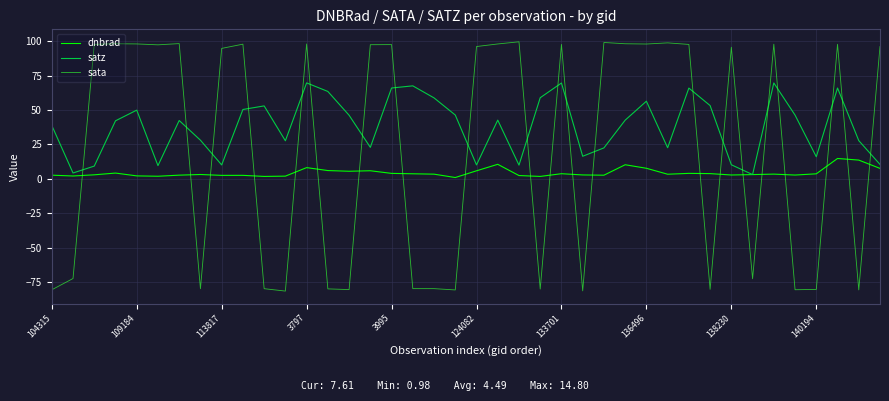

How many interior local peaks does the satz series have?

11